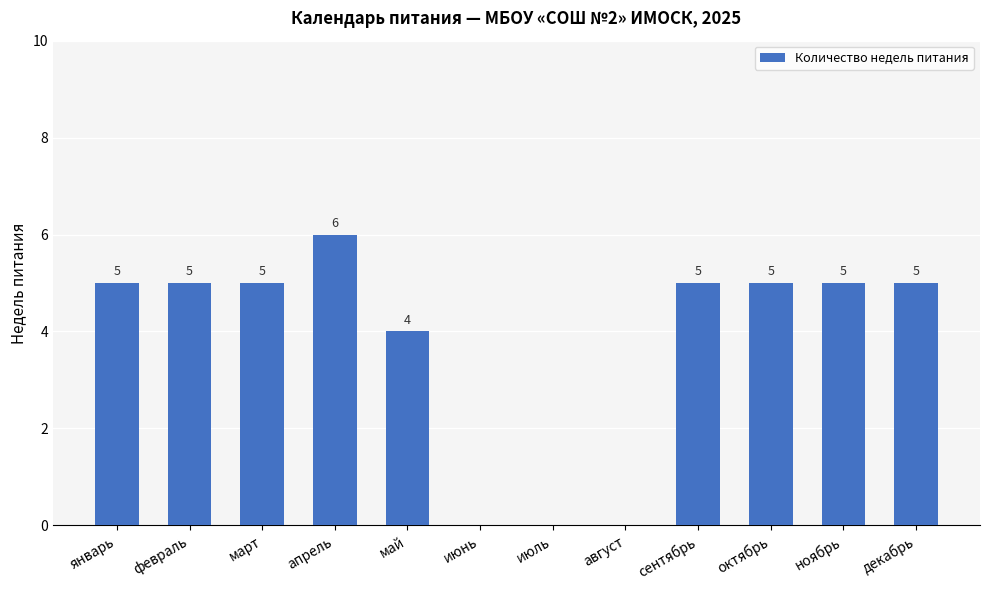

What is the sum of the values at сентябрь and апрель?

11